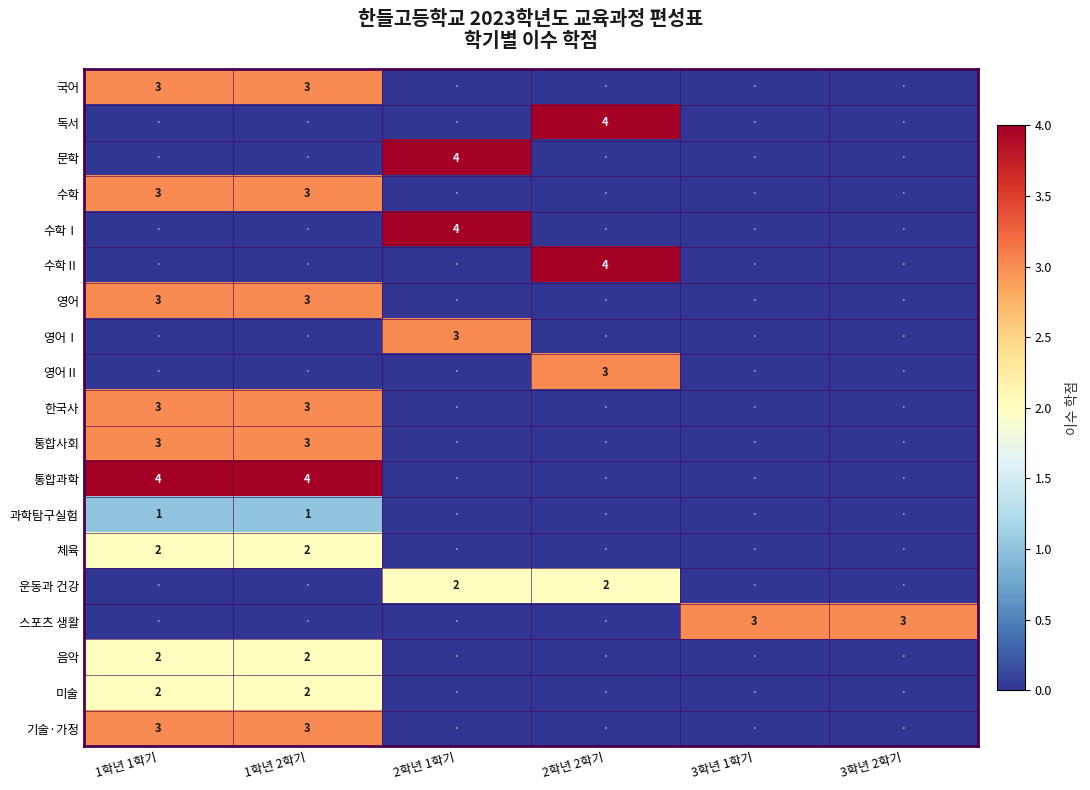

What is the spread (max minus min) of values at 2학년 1학기?

4